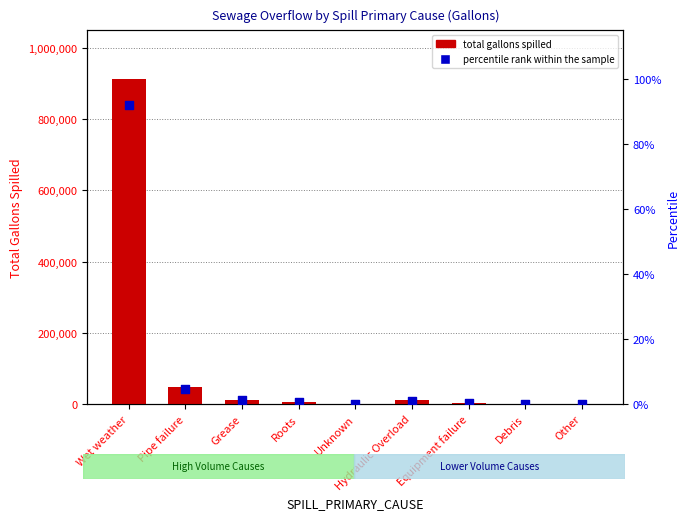

What are all the series names shown in the legend?

total gallons spilled, percentile rank within the sample